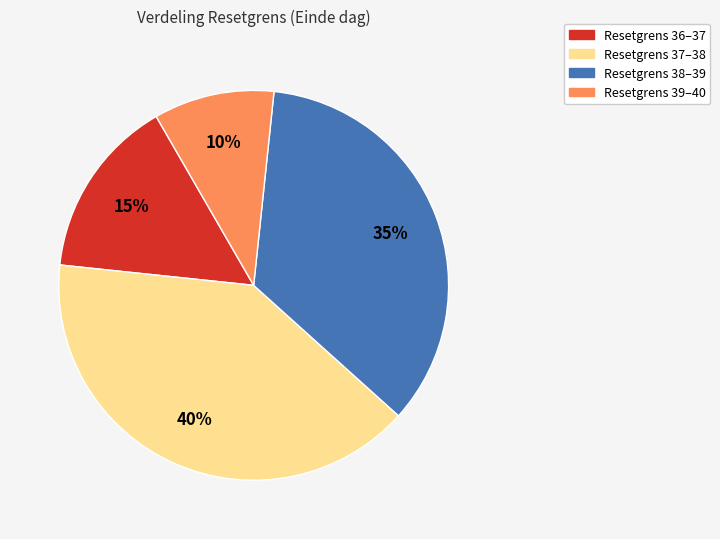

What is the ratio of the value at Resetgrens 38–39 to the value at Resetgrens 37–38?

0.9